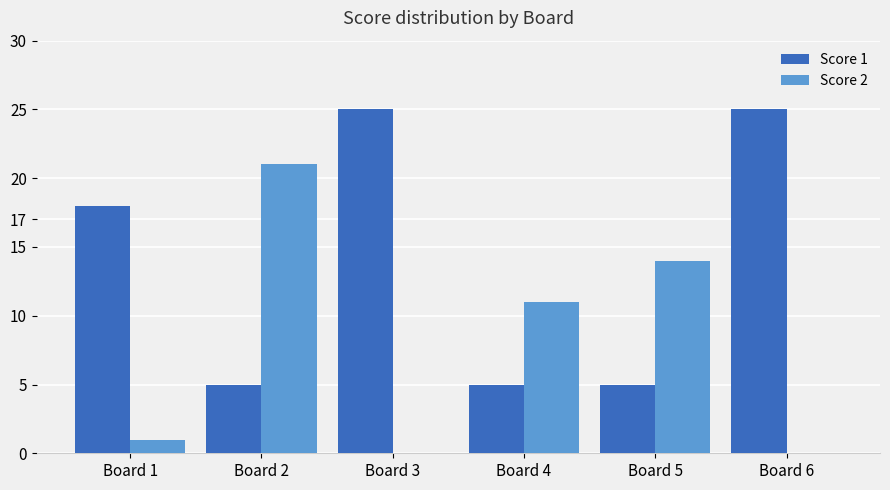

Is it true that Score 1 equals 25 at Board 3?

True